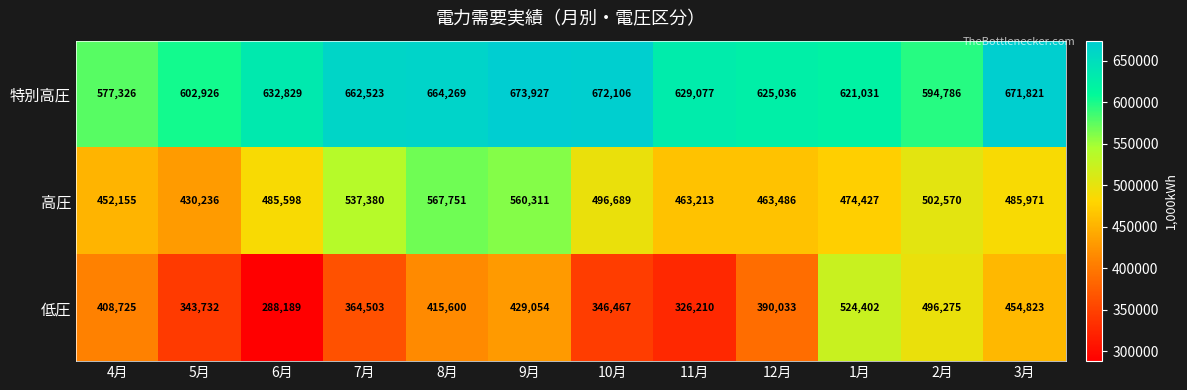

What is the difference between the 低圧 values at 2月 and 5月?

152543